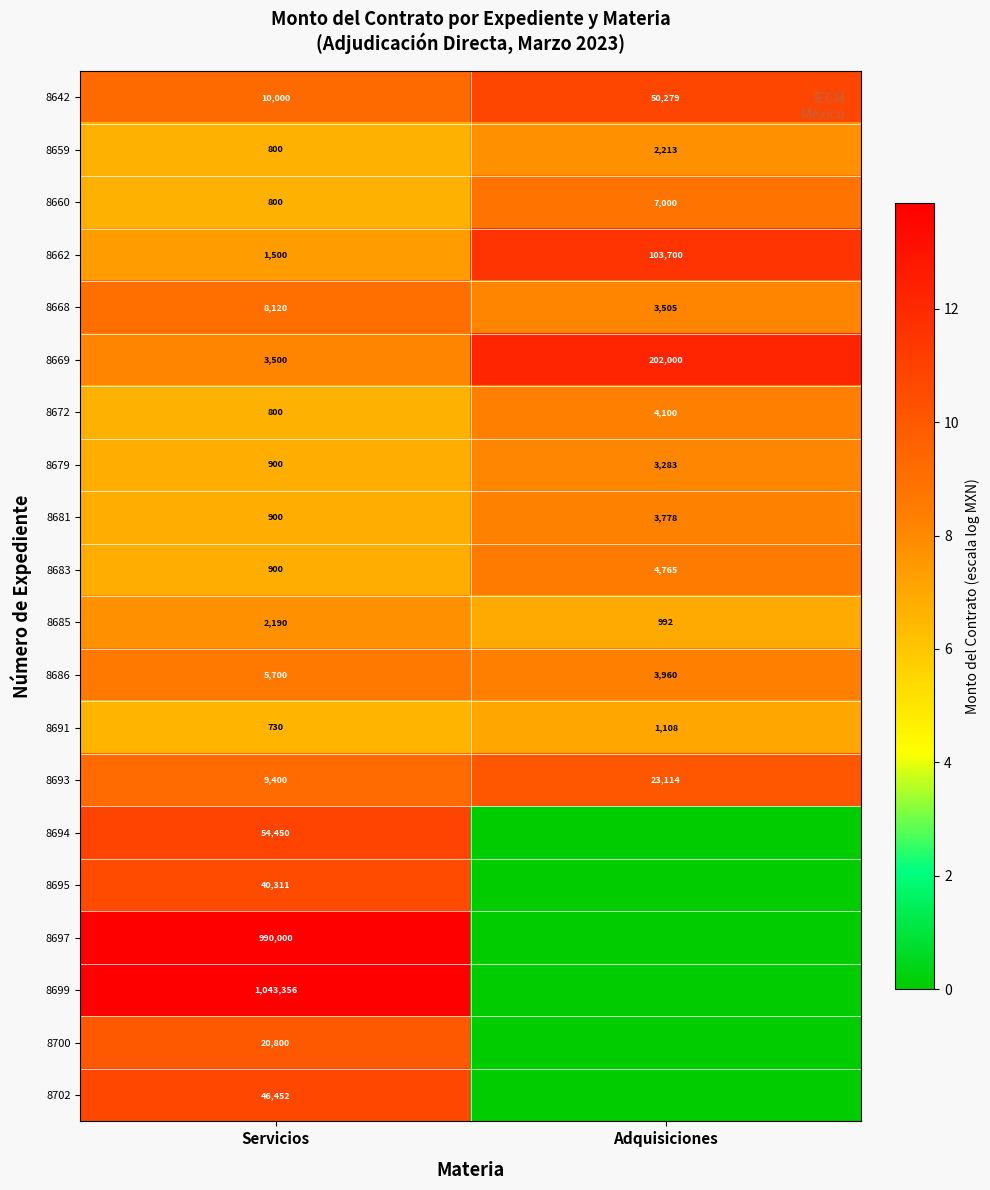

List the labels in order of 8691 value, largest first.

Adquisiciones, Servicios